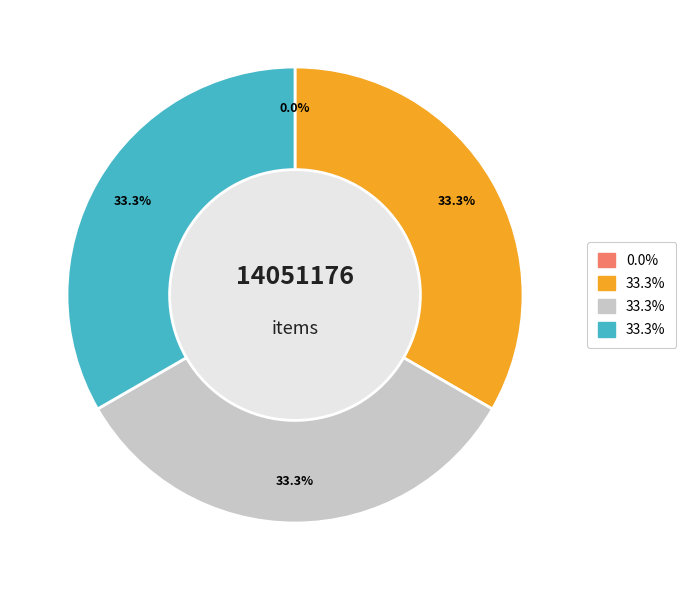

Is there a majority slice in this chart?

No